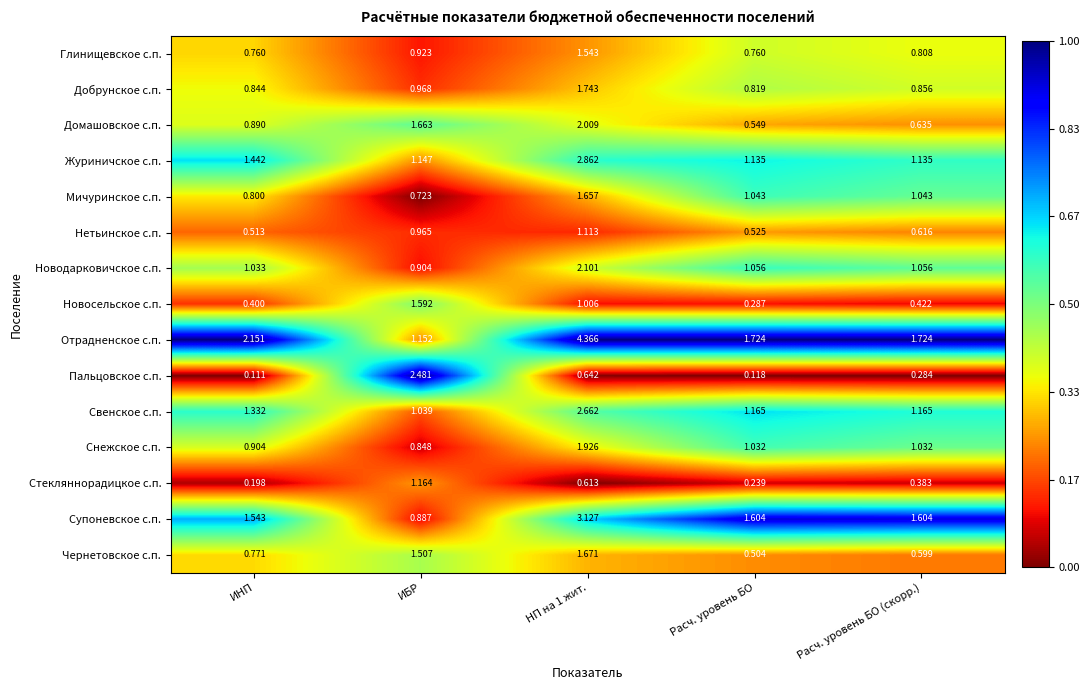

At НП на 1 жит., list the series in order from smallest to largest.

Стекляннорадицкое с.п., Пальцовское с.п., Новосельское с.п., Нетьинское с.п., Глинищевское с.п., Мичуринское с.п., Чернетовское с.п., Добрунское с.п., Снежское с.п., Домашовское с.п., Новодарковичское с.п., Свенское с.п., Журиничское с.п., Супоневское с.п., Отрадненское с.п.